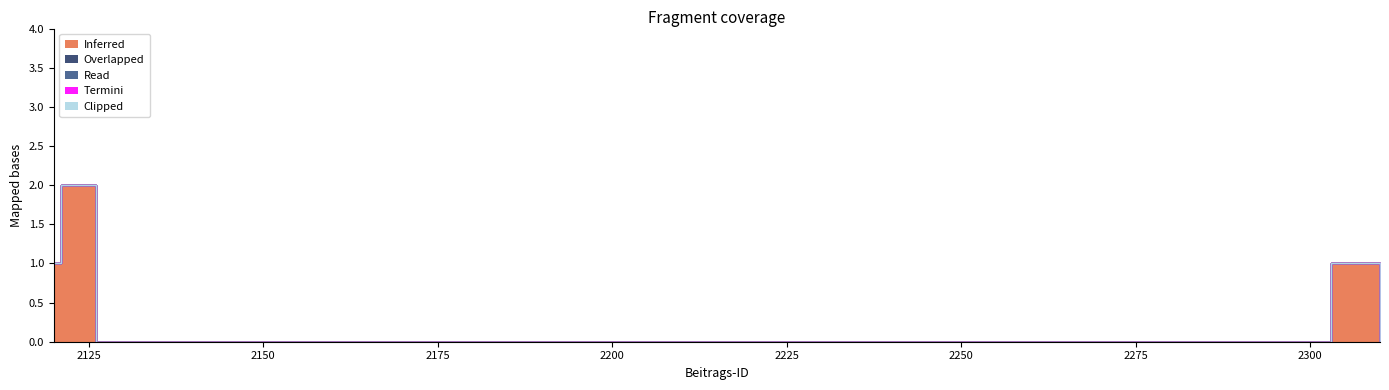

Does the chart display data point markers on the line(s)?

No